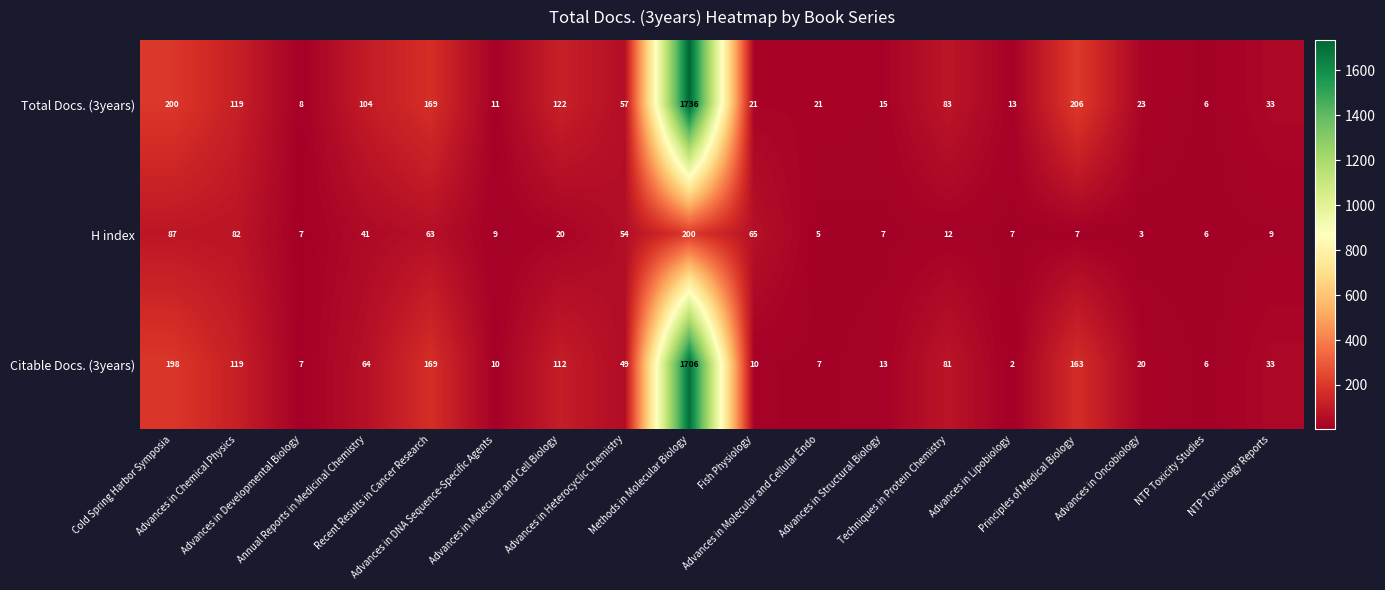

What is the difference between the maximum and second lowest values in the Total Docs. (3years) series?

1728